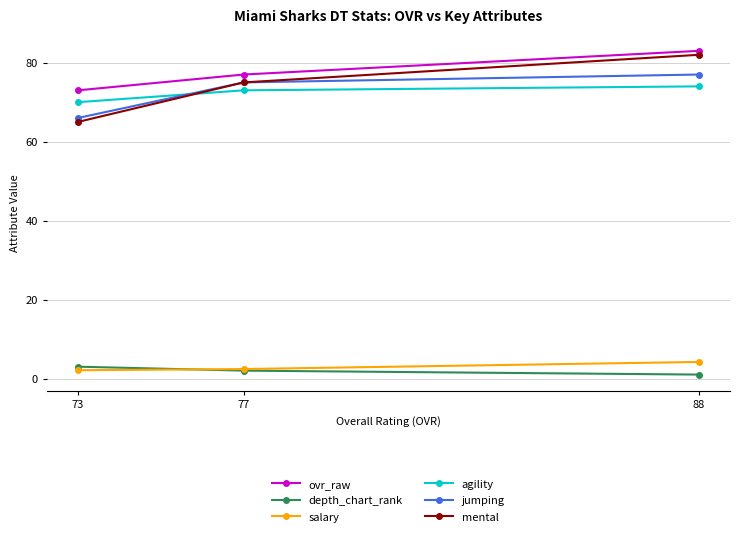

List the labels in order of jumping value, largest first.

88, 77, 73